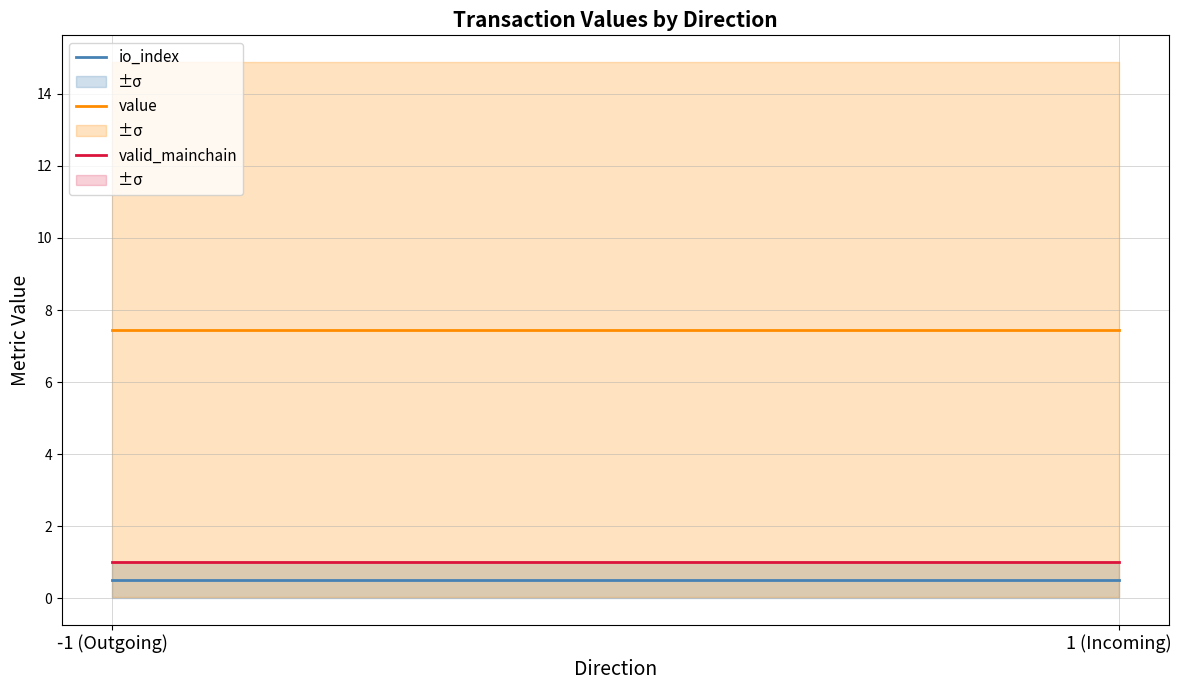

Reading left to right, what are all the values shown in this chart?

io_index: 0.5	0.5
value: 7.5	7.5
valid_mainchain: 1.0	1.0